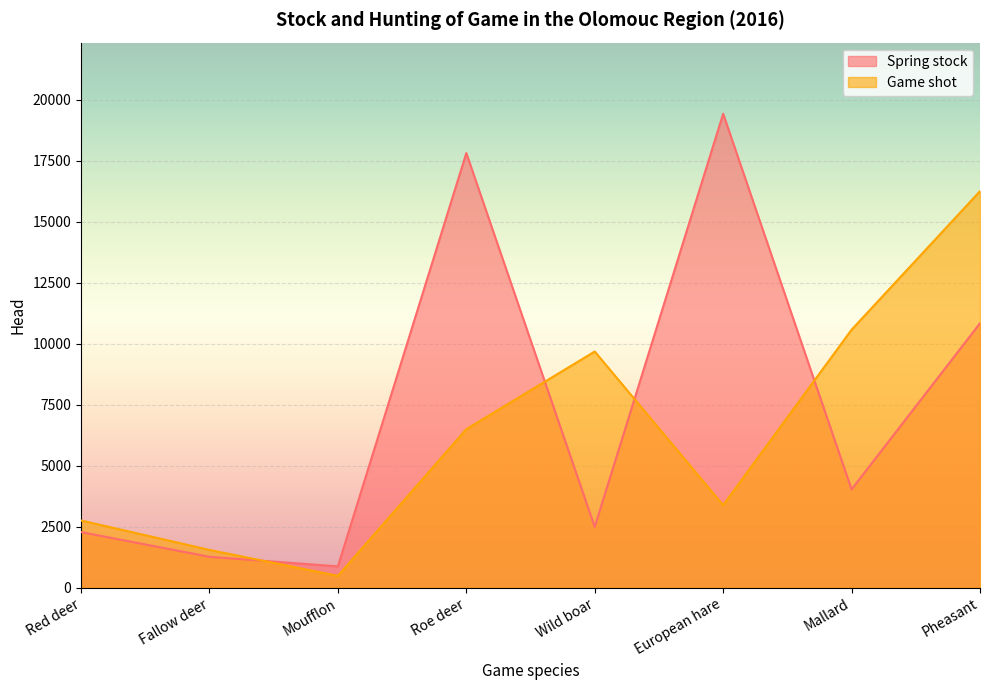

Reading left to right, extract all data points from this chart.

Spring stock: Red deer=2281	Fallow deer=1269	Moufflon=877	Roe deer=17808	Wild boar=2493	European hare=19418	Mallard=4030	Pheasant=10834
Game shot: Red deer=2756	Fallow deer=1551	Moufflon=488	Roe deer=6496	Wild boar=9678	European hare=3384	Mallard=10571	Pheasant=16245